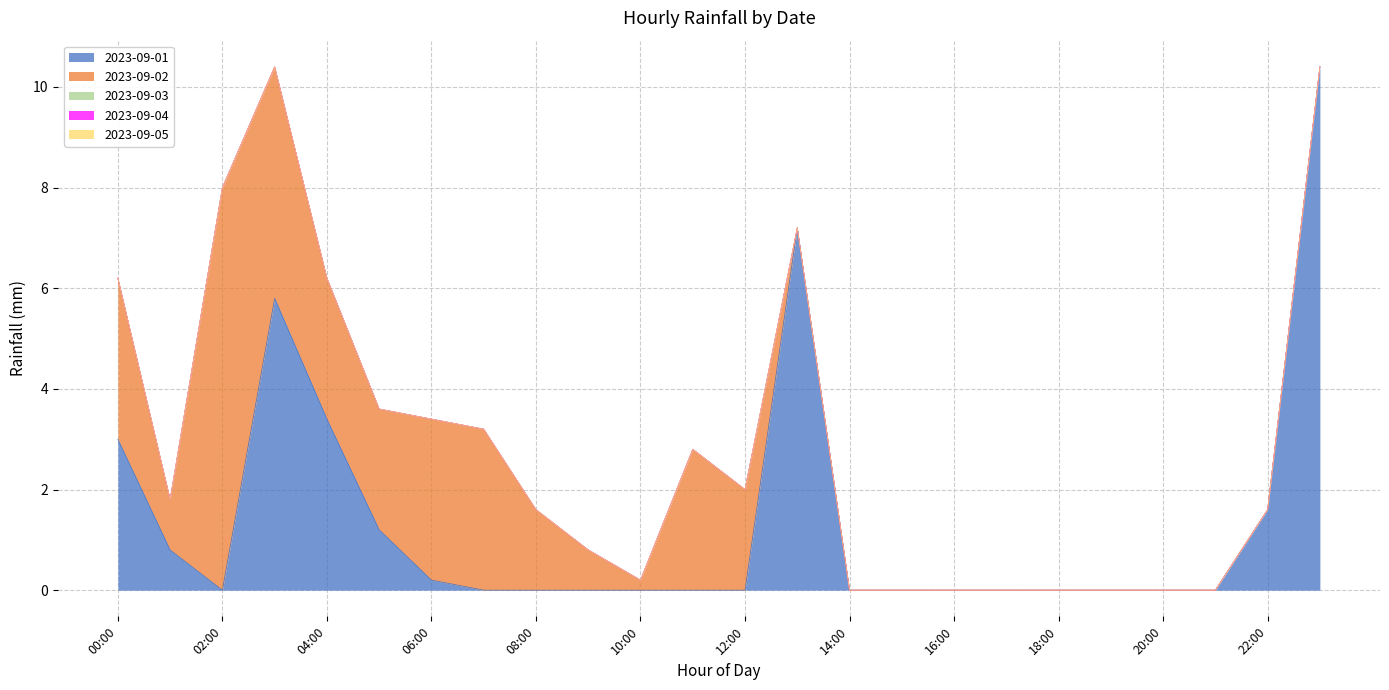

What is the average value of the 2023-09-02 series?

1.5